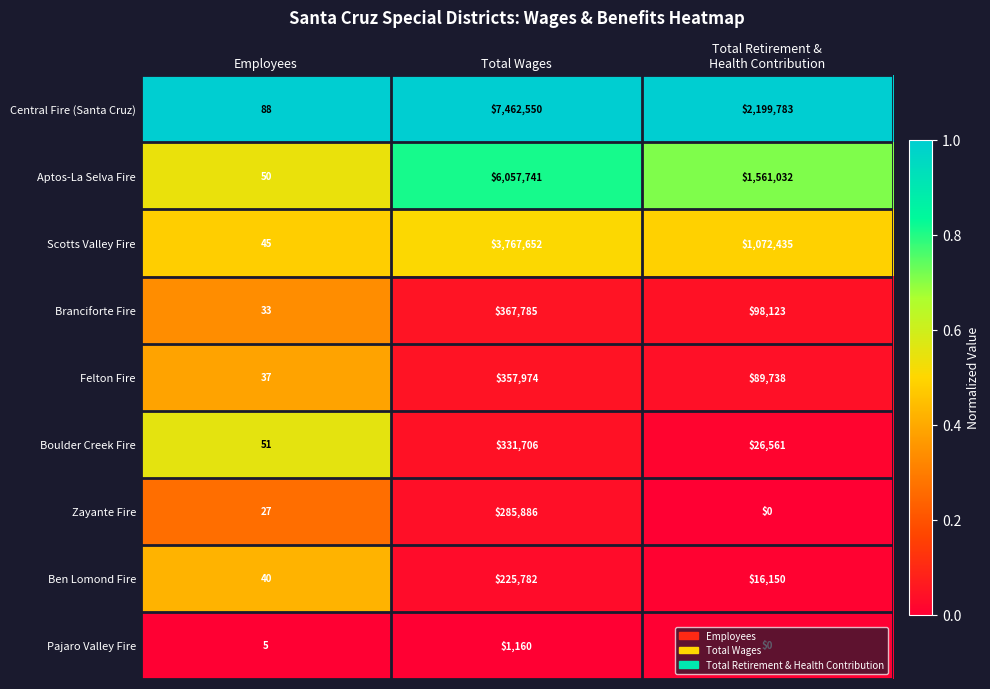

How many categories are shown in the chart?

3